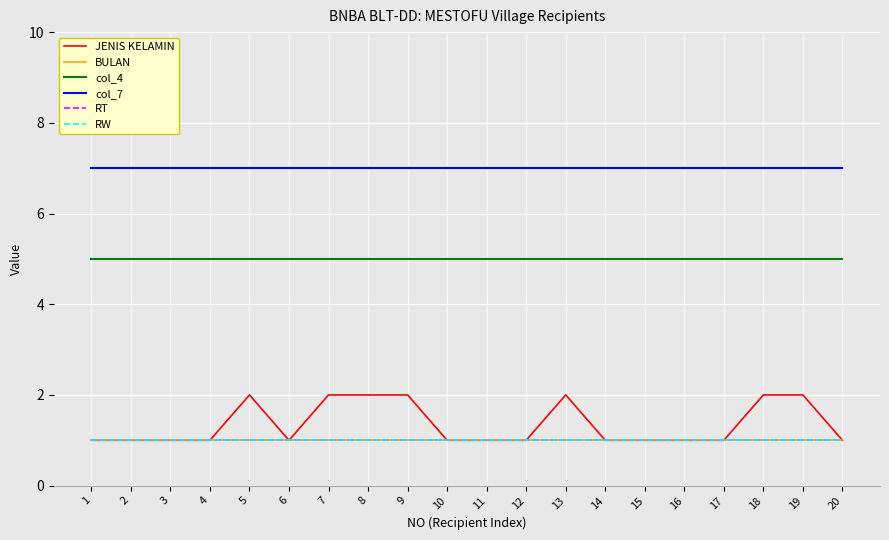

What is the maximum value for RW?

1